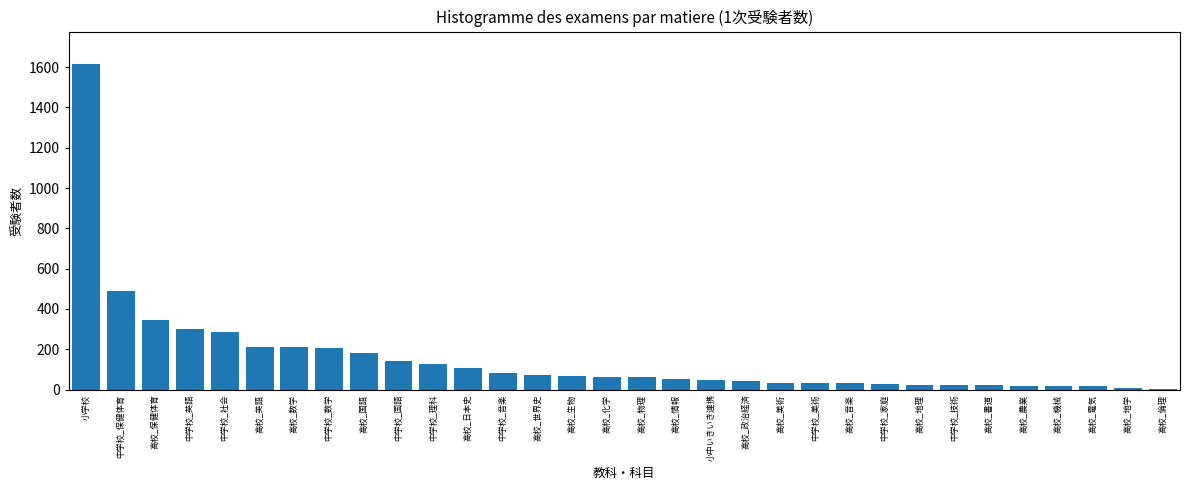

True or false: the data shows 72 at 高校_世界史.

True